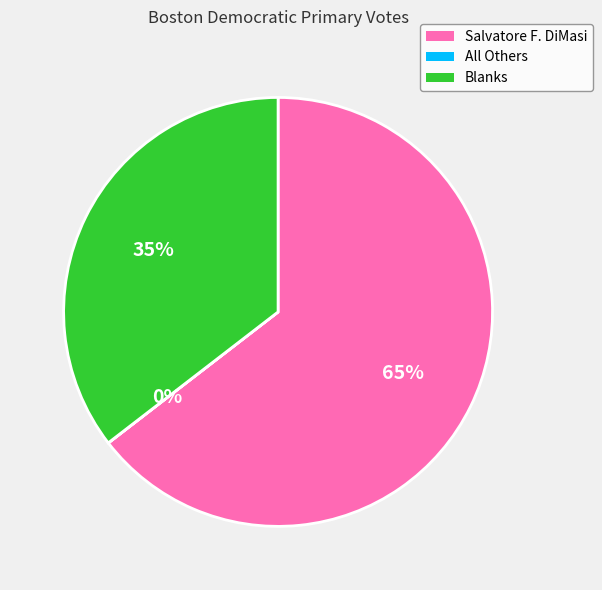

True or false: Blanks accounts for 30% of the total.

False